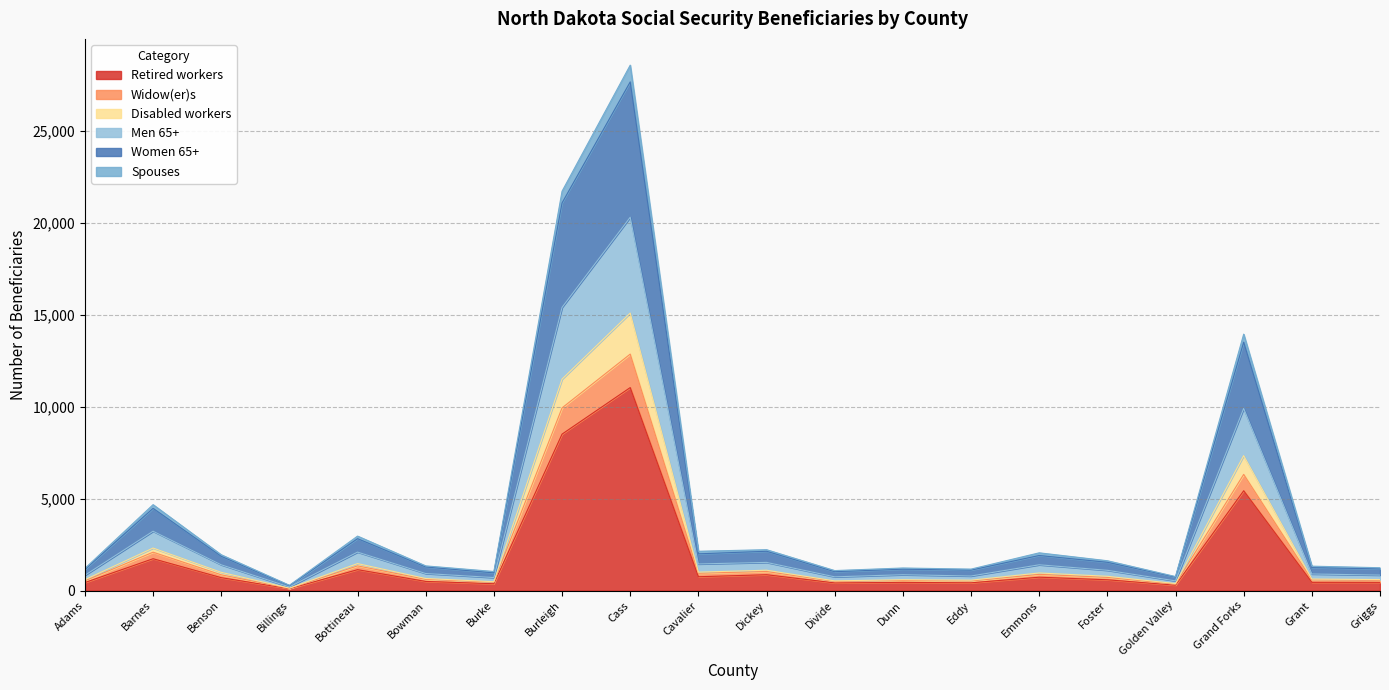

The Retired workers series shows 700 at Benson. True or false?

True